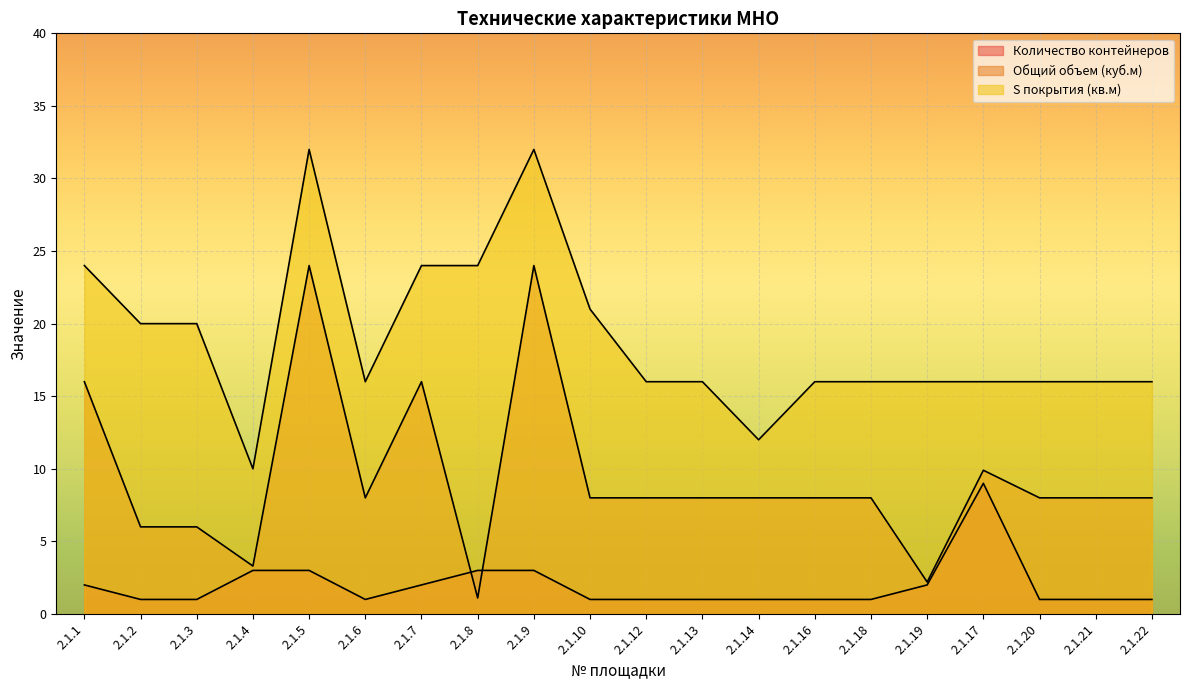

How many interior local peaks does the S покрытия (кв.м) series have?

2